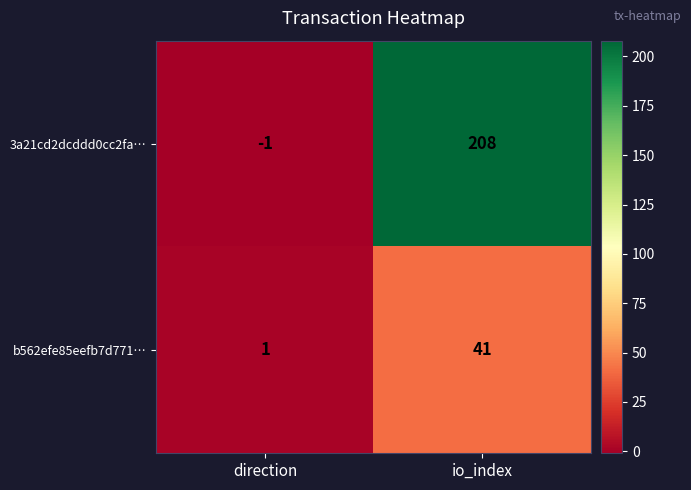

Rank the series by their average value, from lowest to highest.

b562efe85eefb7d771…, 3a21cd2dcddd0cc2fa…